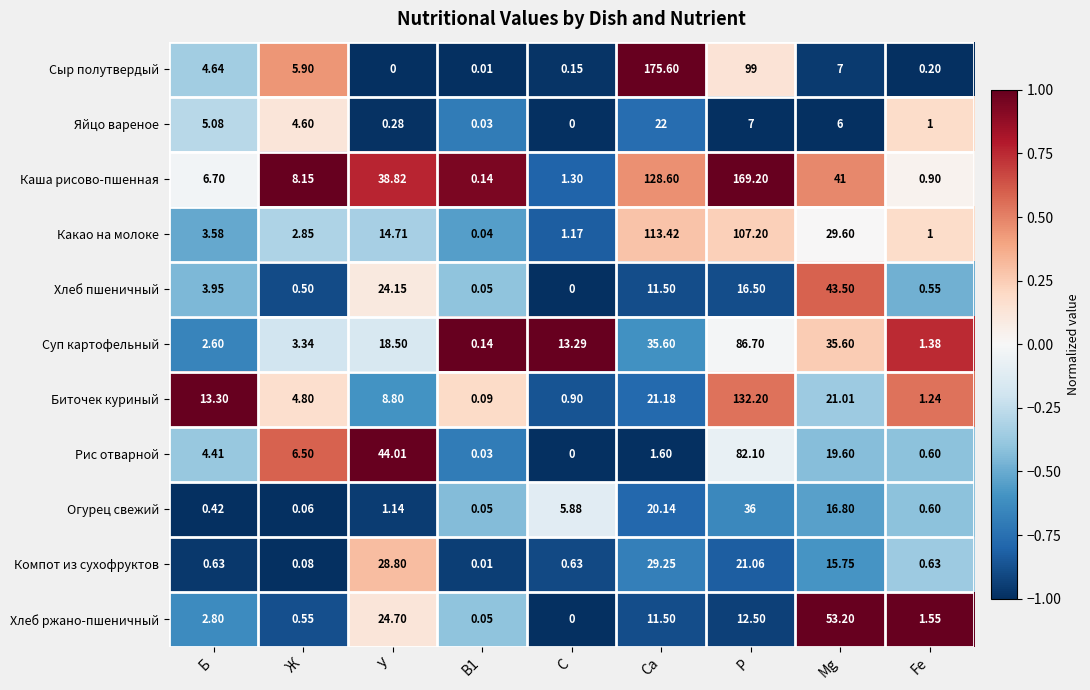

Where is Биточек куриный nearest to the value 66?

Са